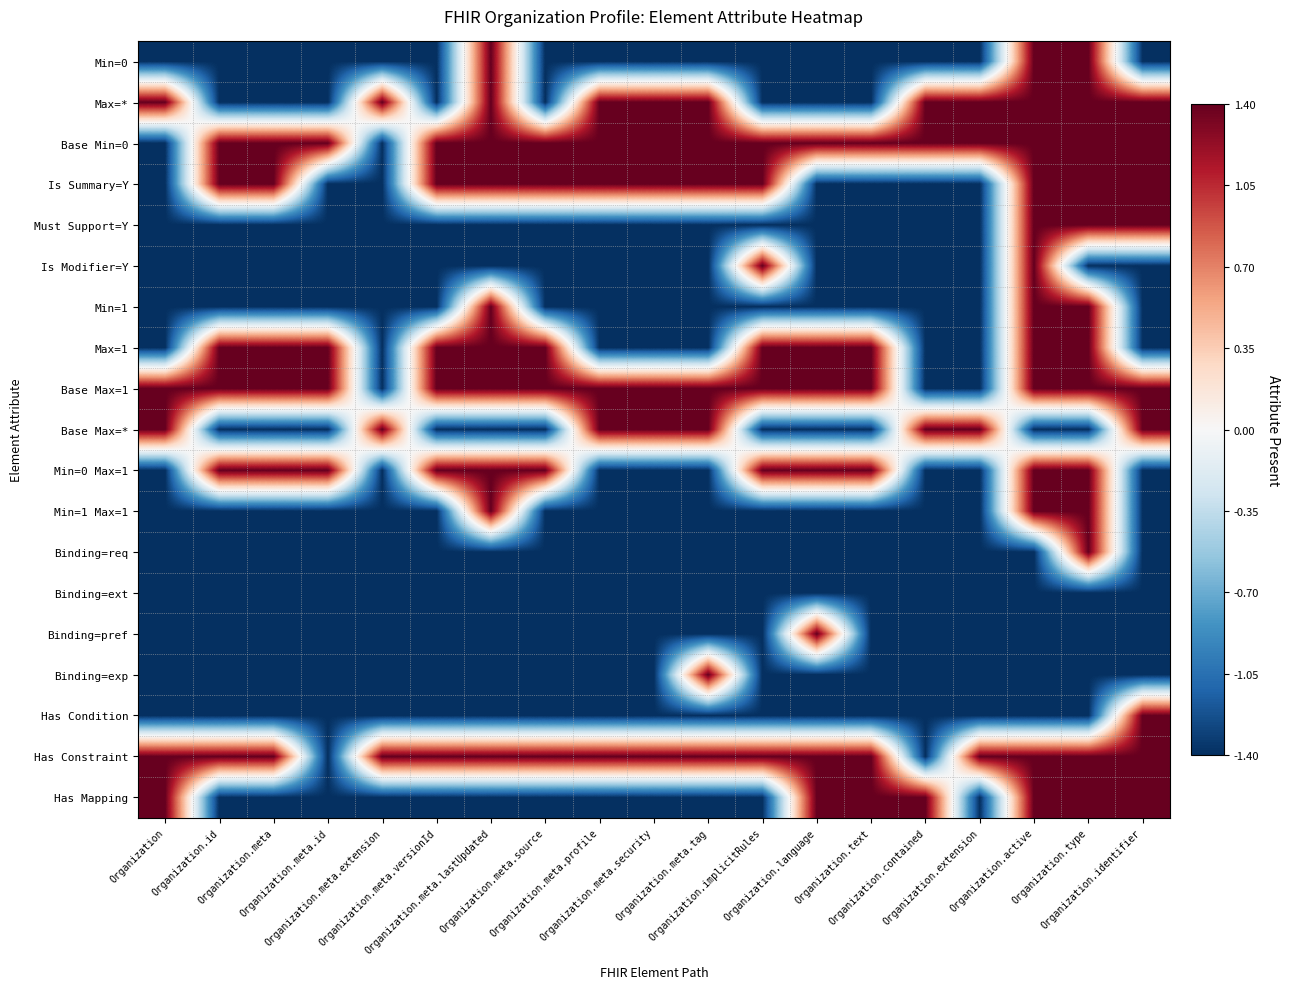

At which category is the sum across all series the highest?

Organization.active